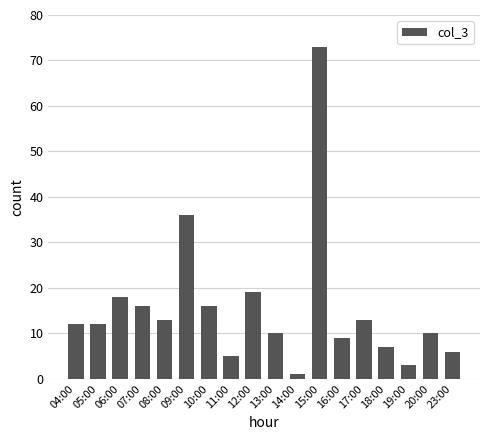

What is the sum of the values at 16:00 and 19:00?

12